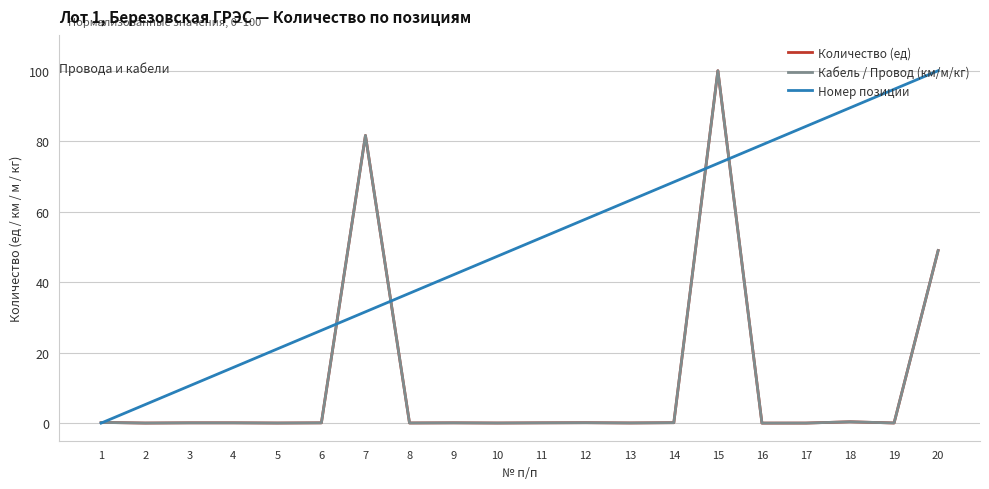

Does the chart have visible grid lines?

Yes